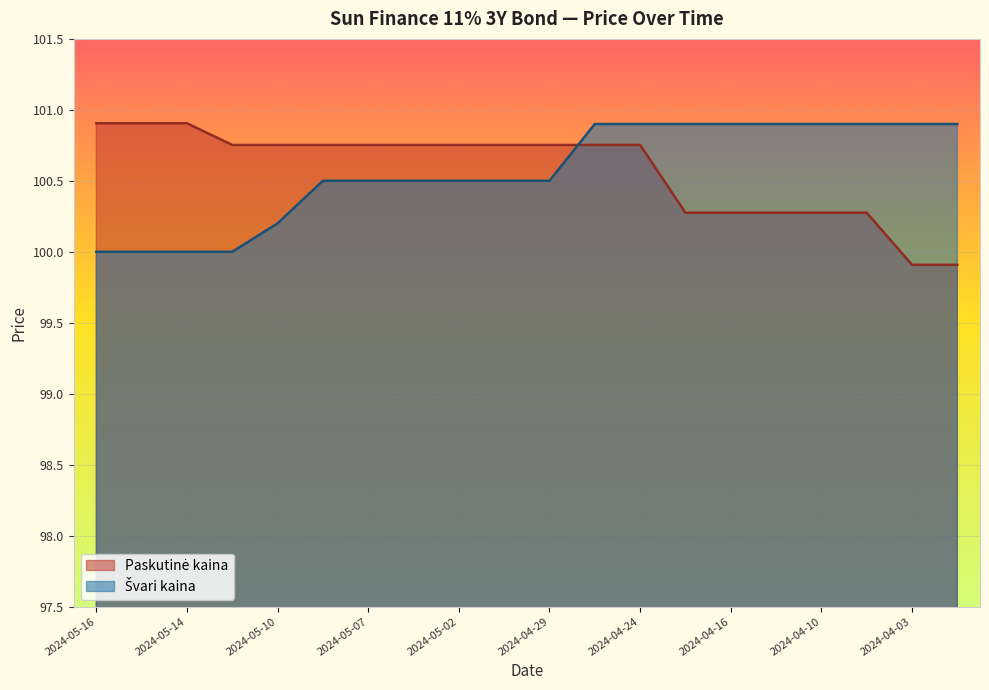

What is the difference between the highest and lowest values at 2024-04-24?

0.1